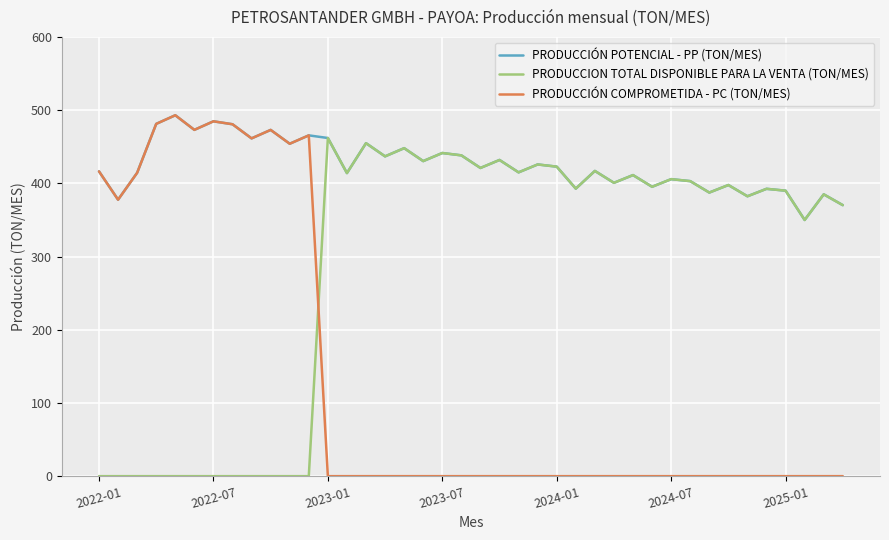

What is the sum of all PRODUCCIÓN COMPROMETIDA - PC (TON/MES) values?

5477.8